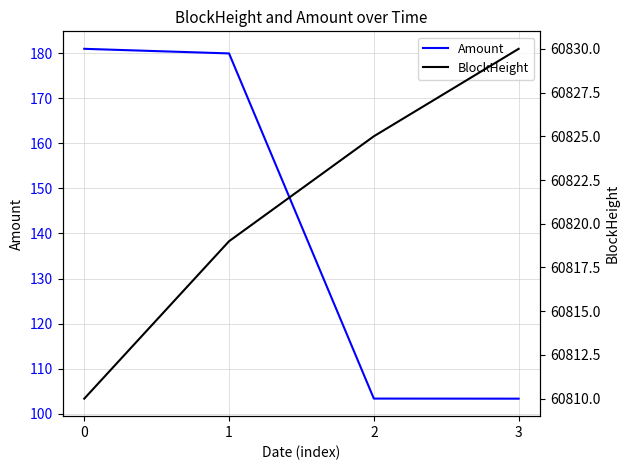

Does the chart have visible grid lines?

Yes